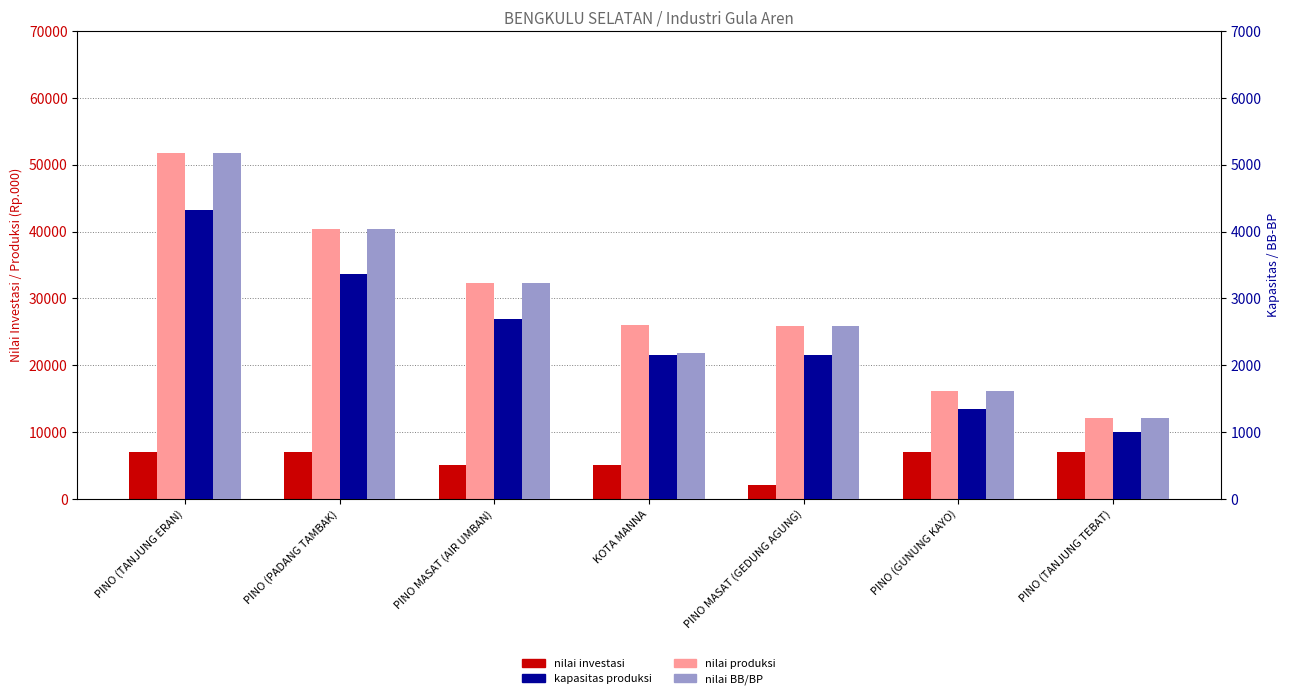

The NILAI BB/BP (Rp.000) series shows 1173 at KOTA MANNA. True or false?

False